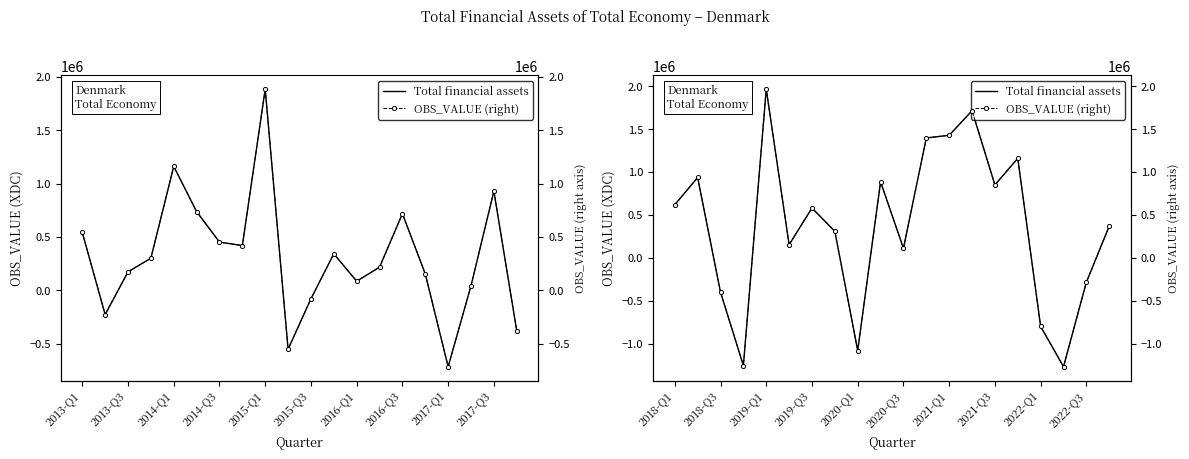

What position from the left is 2017-Q3?

10